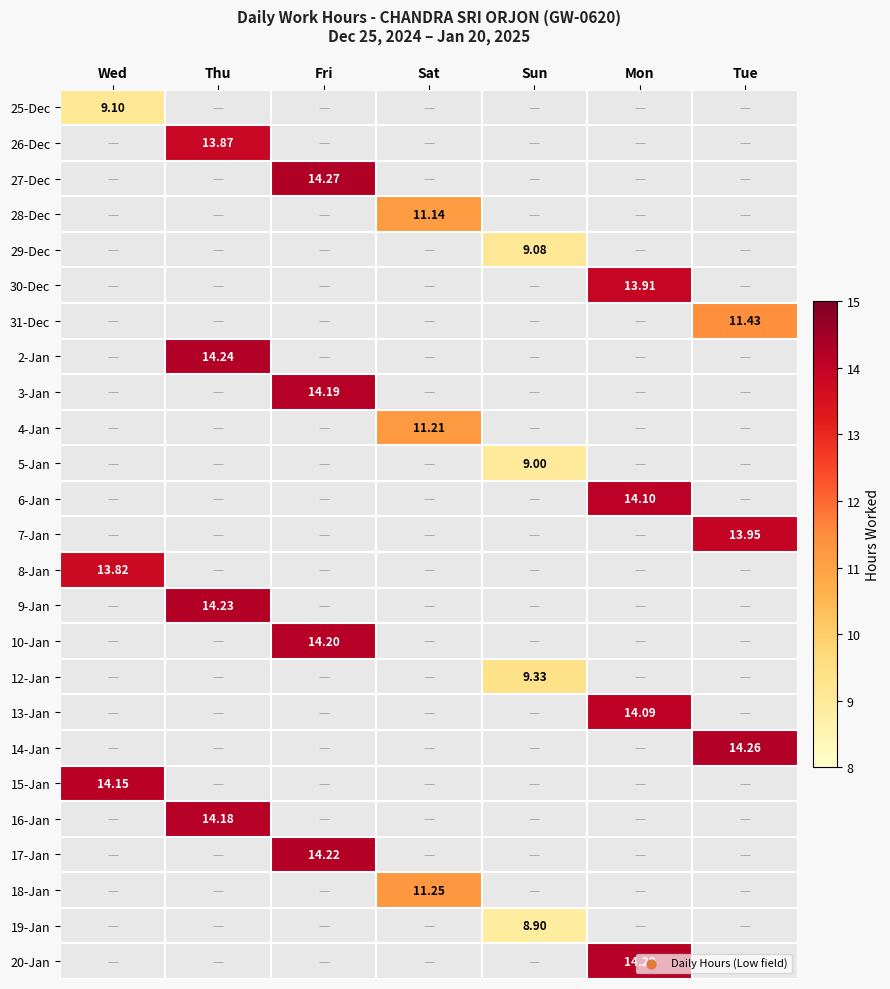

How many data points does each series have?

7